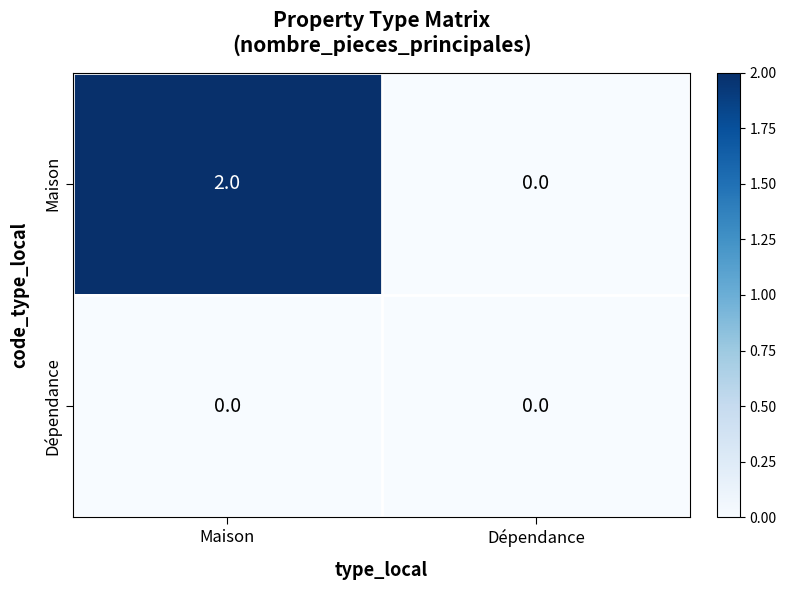

The Dépendance series shows 0 at Maison. True or false?

True